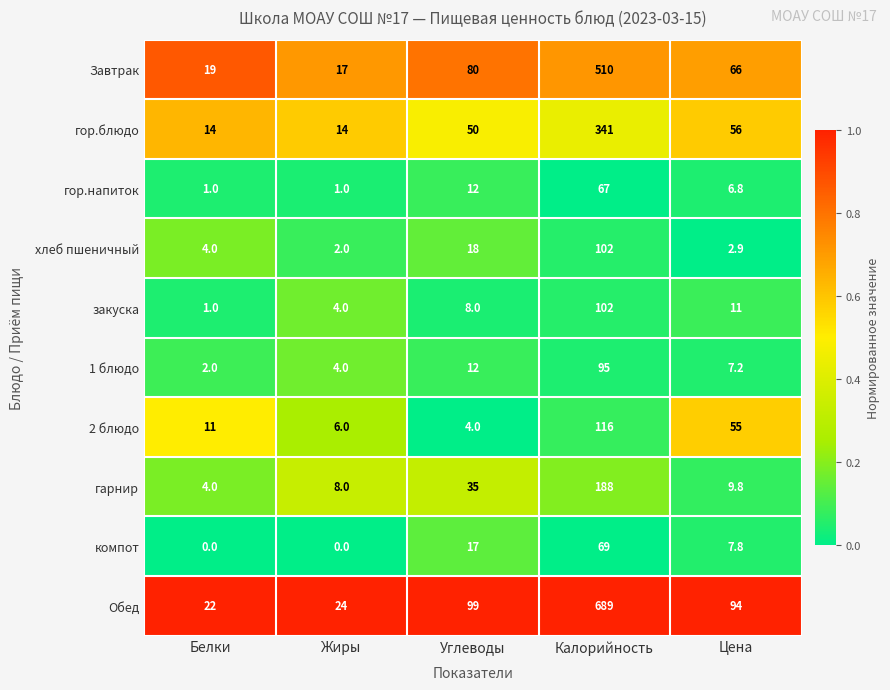

What is the average value of the Завтрак series?

138.4